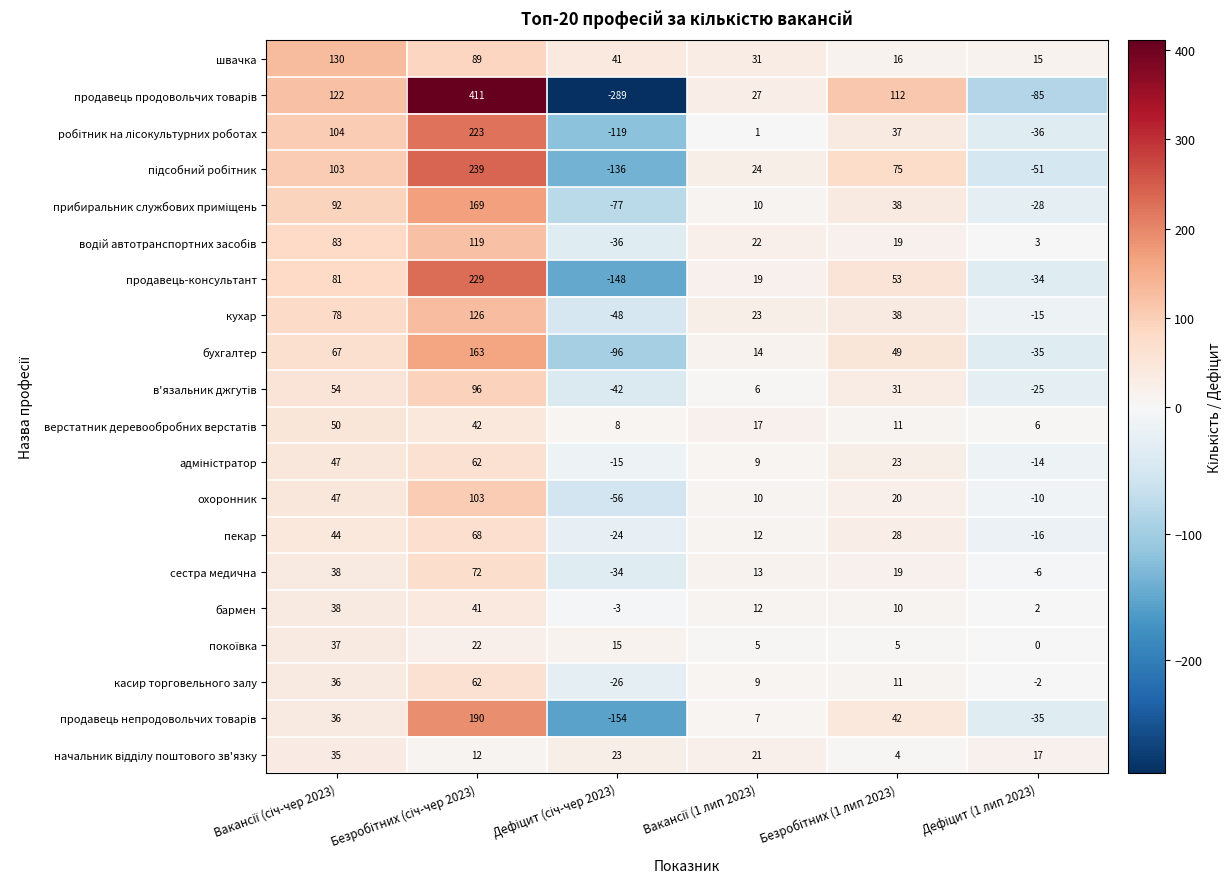

What is the difference between the maximum and minimum values in the бухгалтер series?

259